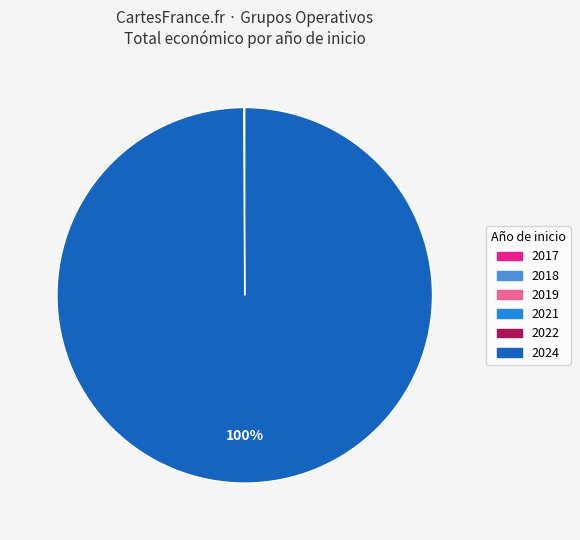

To the nearest percent, what is the difference between the largest and smallest slice percentages?

100%